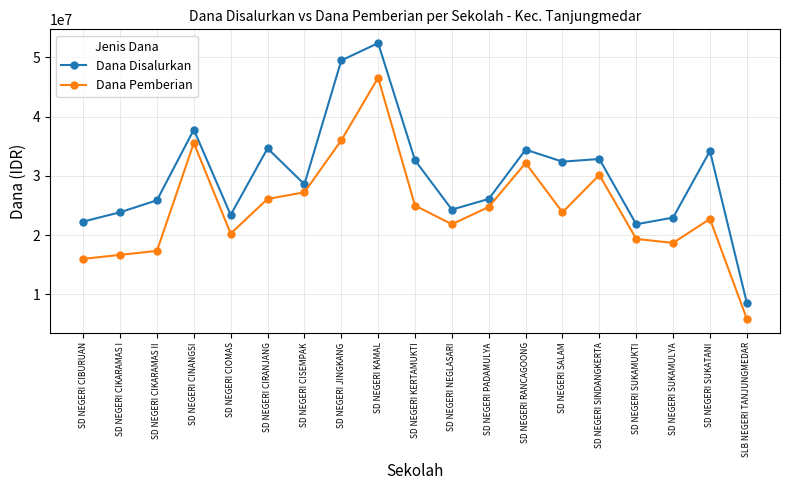

True or false: Dana Pemberian has a value of 29550708 at SD NEGERI CIKARAMAS I.

False